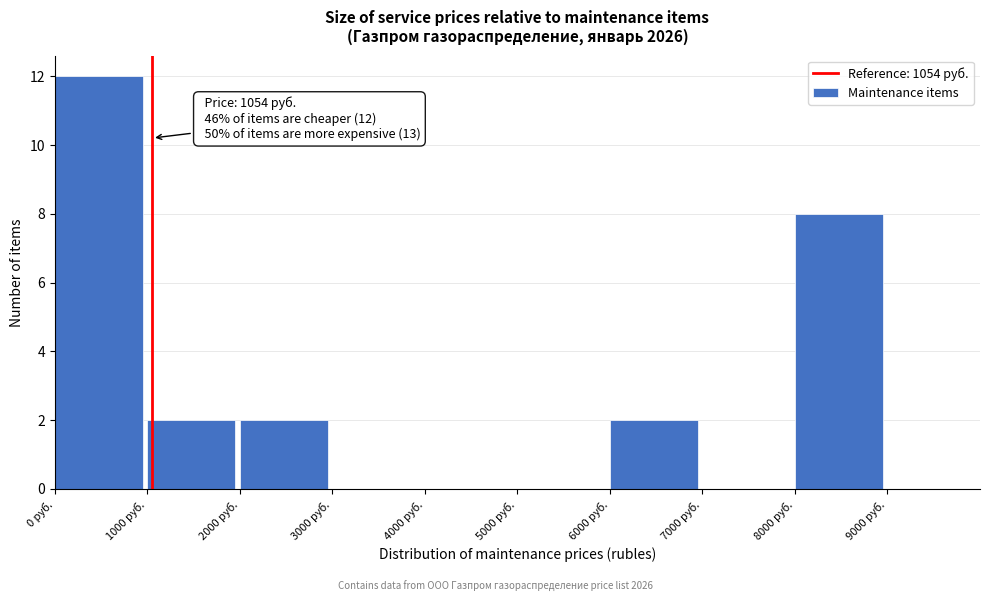

Over which range of the x-axis is the bar tallest?

0 to 1000